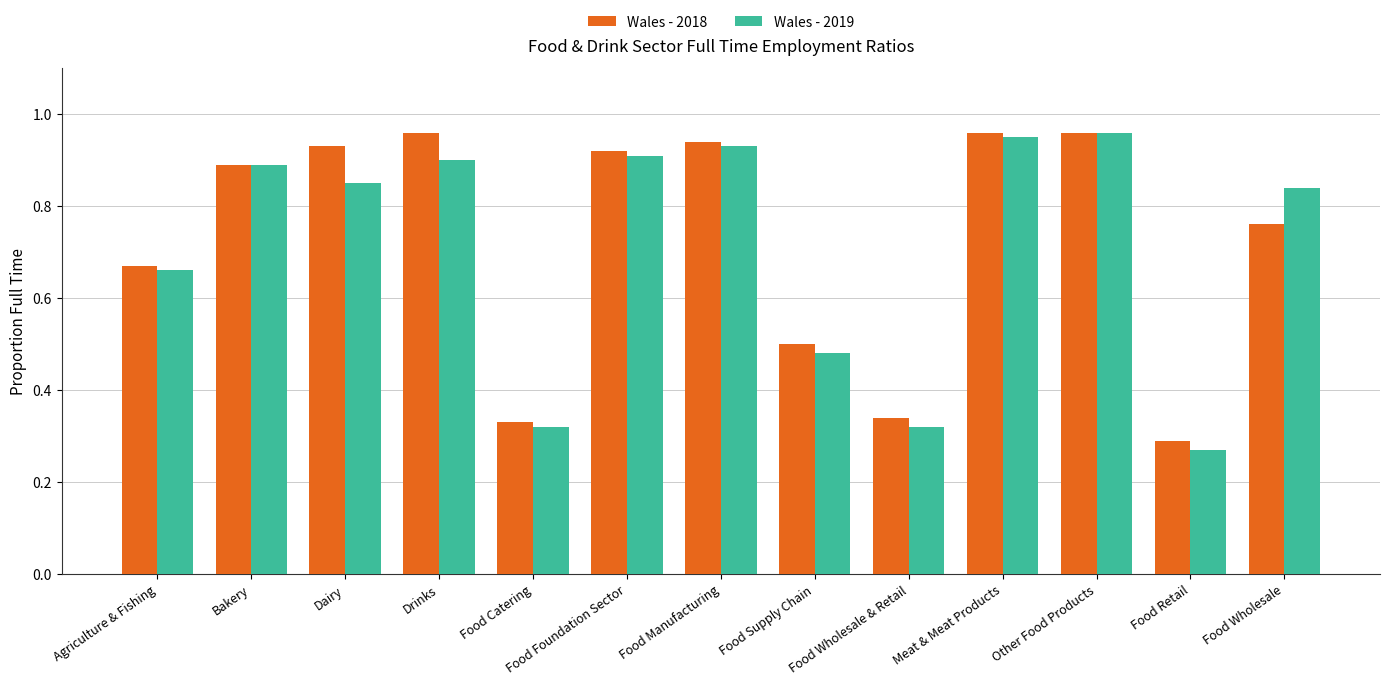

At how many categories does at least one series exceed 0?

13